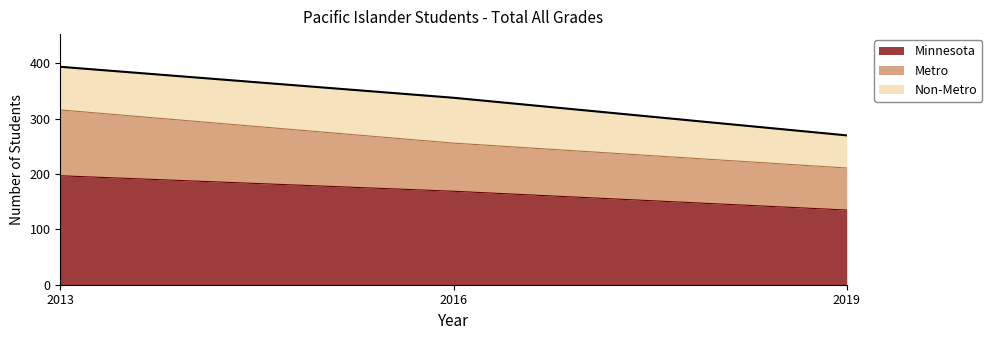

At which label does Metro first exceed 256?

2013